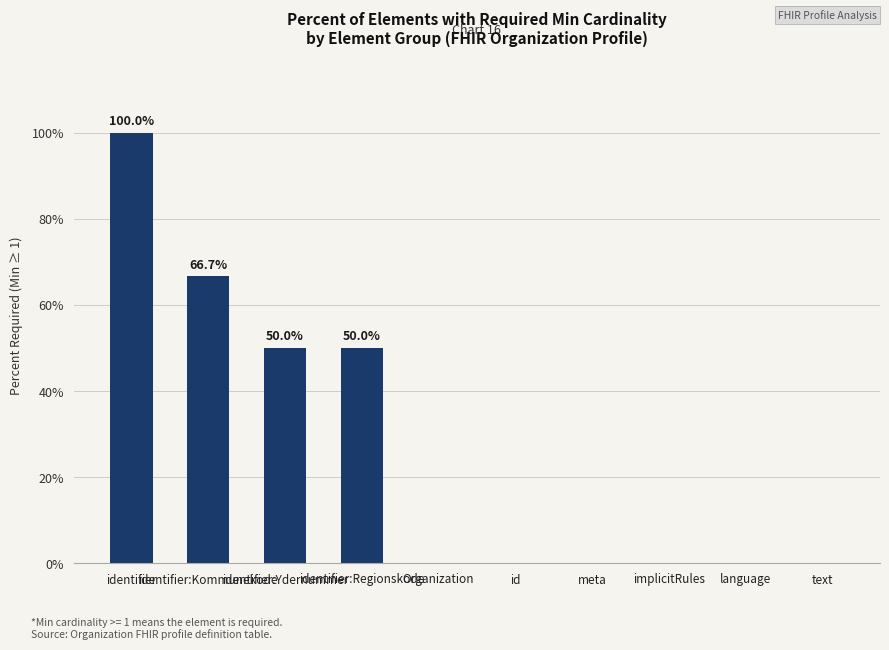

Are the bars horizontal?

No